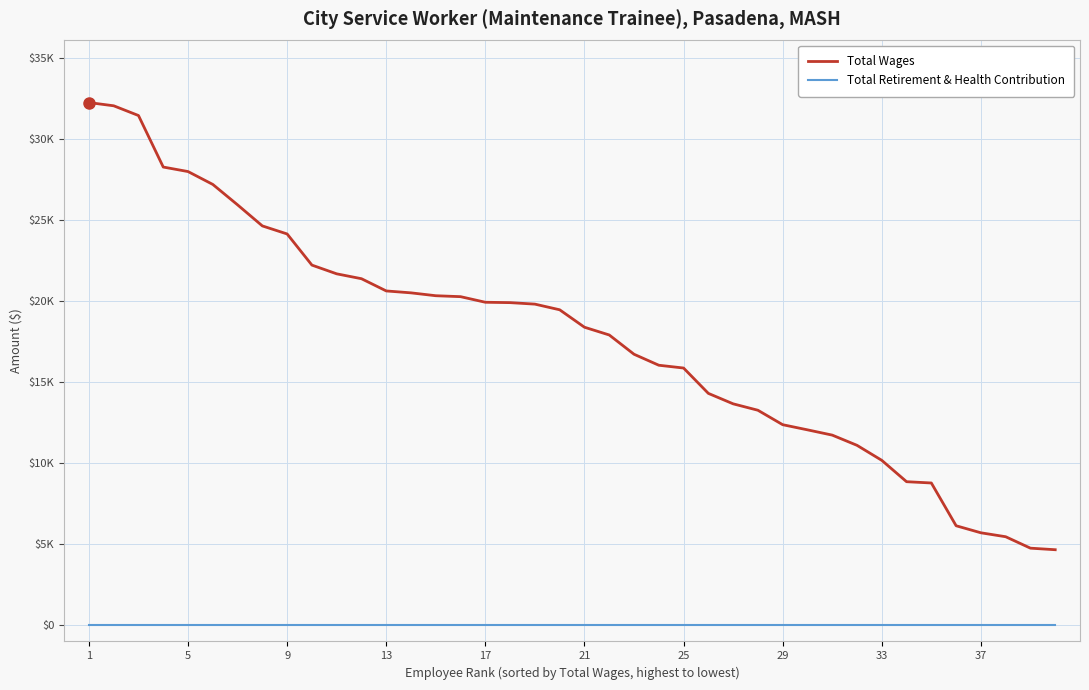

What is the highest value of the Total Wages series?

32227